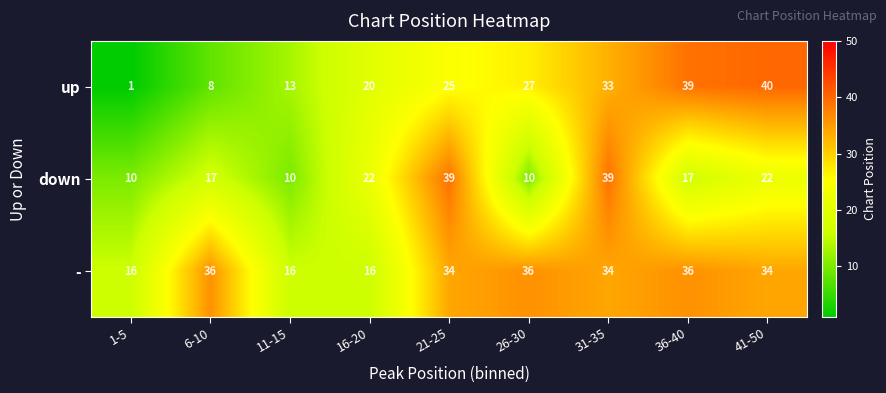

What is the minimum value for -?

16